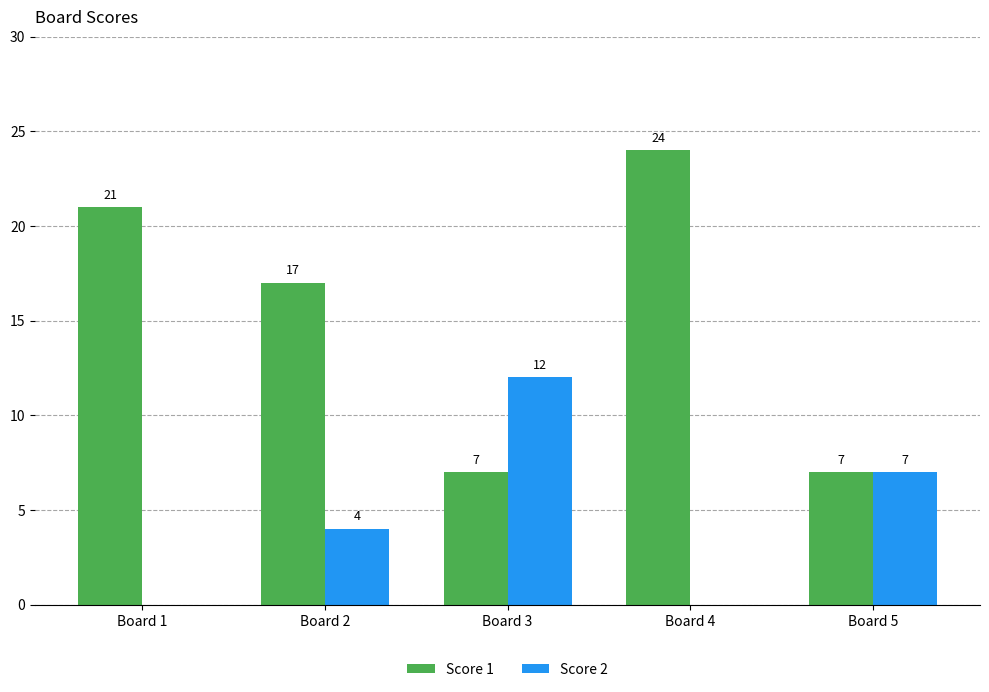

The value of Score 2 at Board 2 is 6. True or false?

False